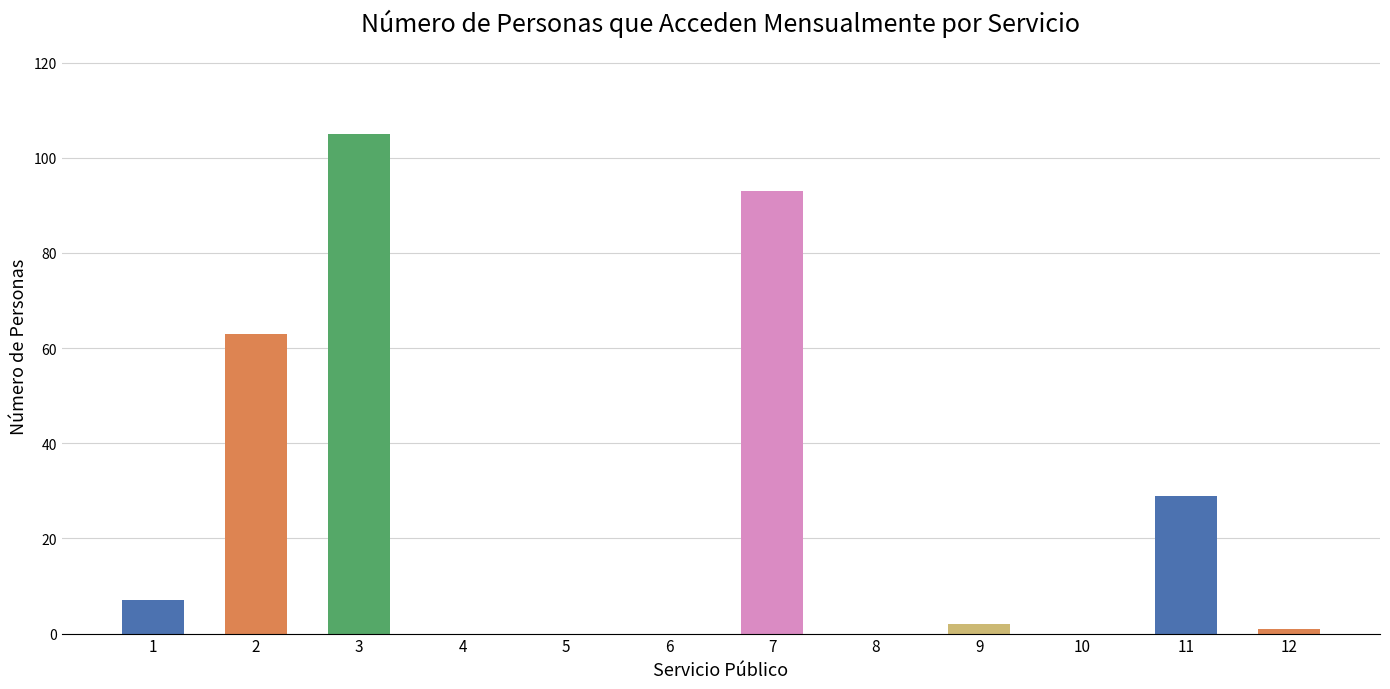

Are the bars horizontal?

No